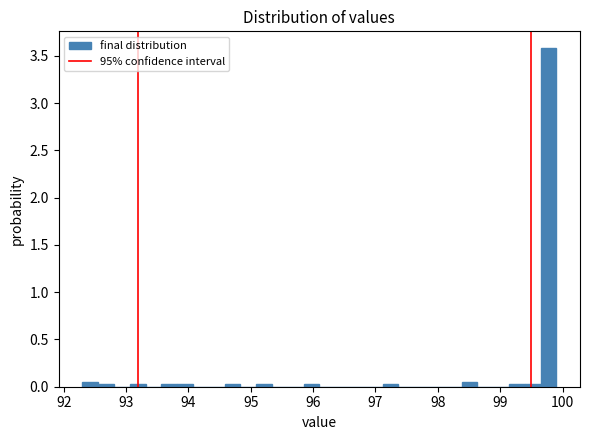

Read against the x-axis, roughly where is the centre of the tallest bar?

99.8